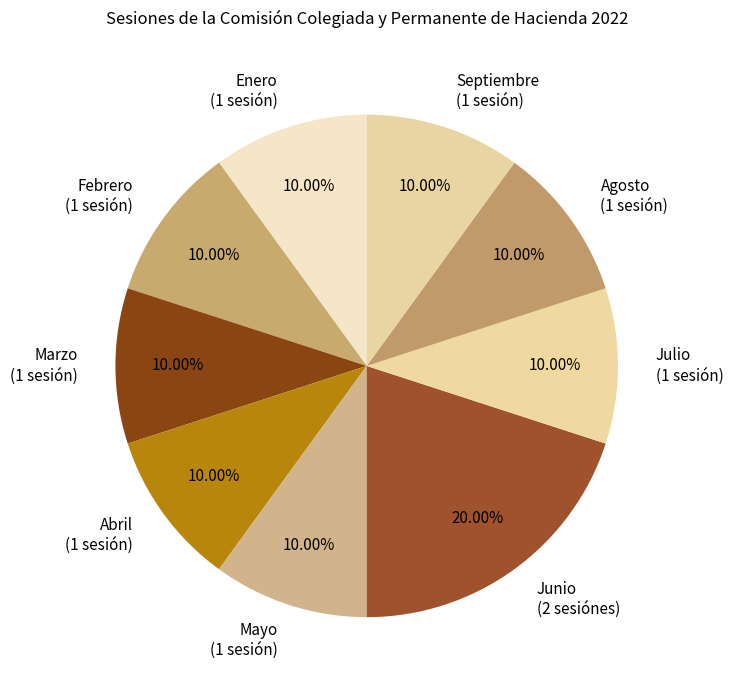

Is there a majority slice in this chart?

No